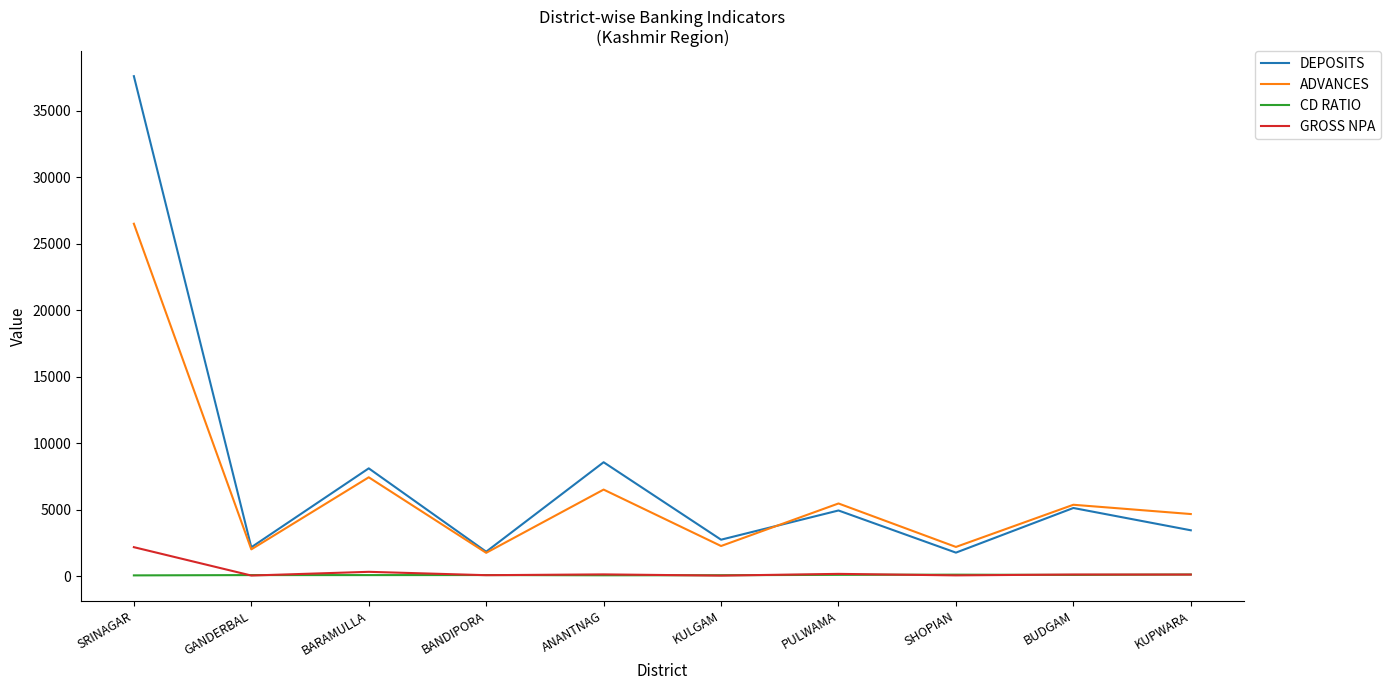

What is the maximum value for GROSS NPA?

2191.3